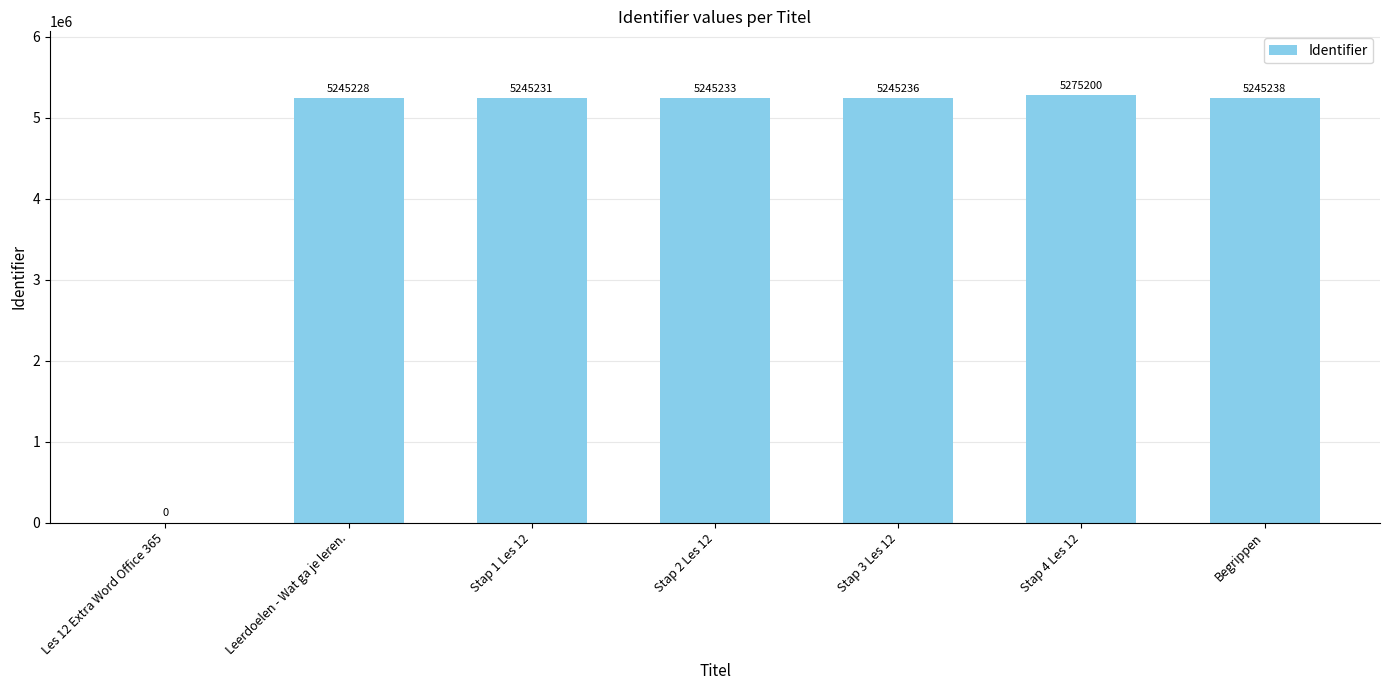

What is the sum of the values at Stap 4 Les 12 and Les 12 Extra Word Office 365?

5275200